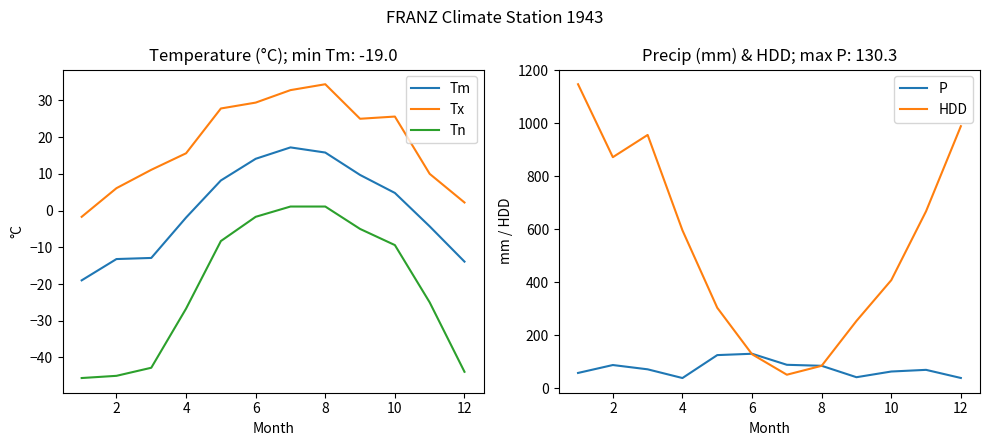

What are all the series names shown in the legend?

Tm, Tx, Tn, P, HDD